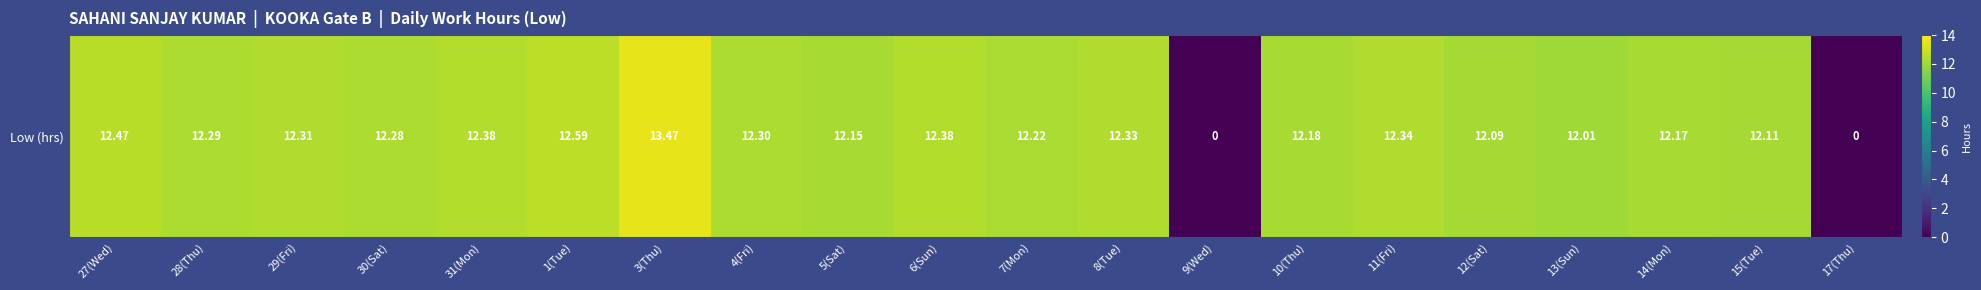

Which label corresponds to the largest value in the chart?

3(Thu)